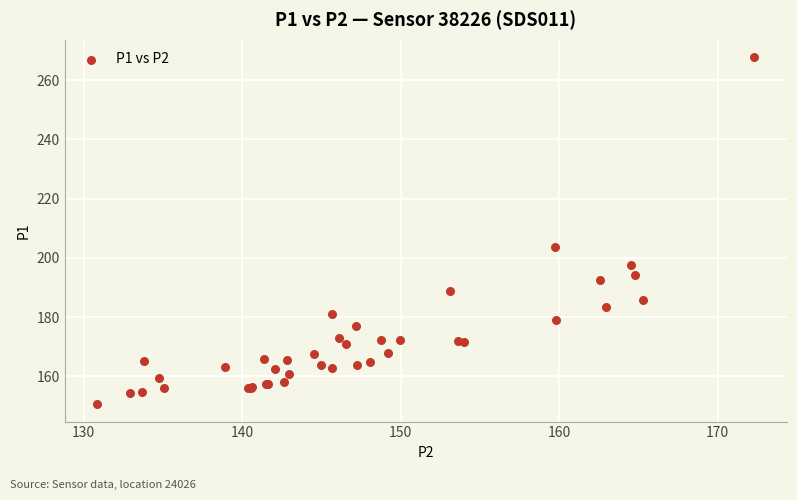

What Y value in the scatter plot is closest to 209?

203.7